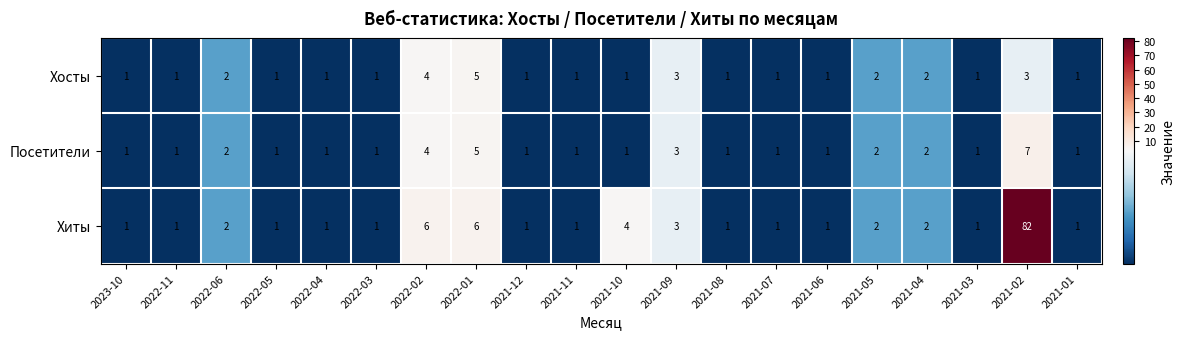

How many data points does each series have?

20